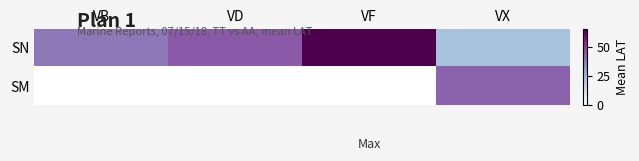

At which label does SN first exceed 44?

VD